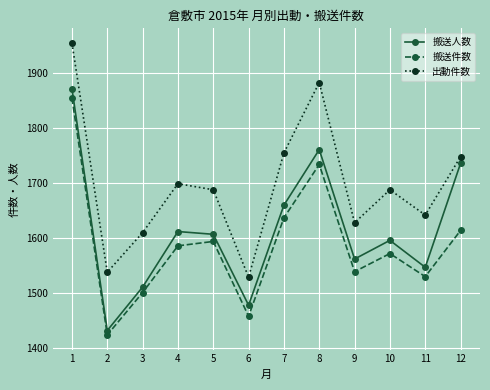

Is it true that 搬送人数 equals 940 at 3?

False